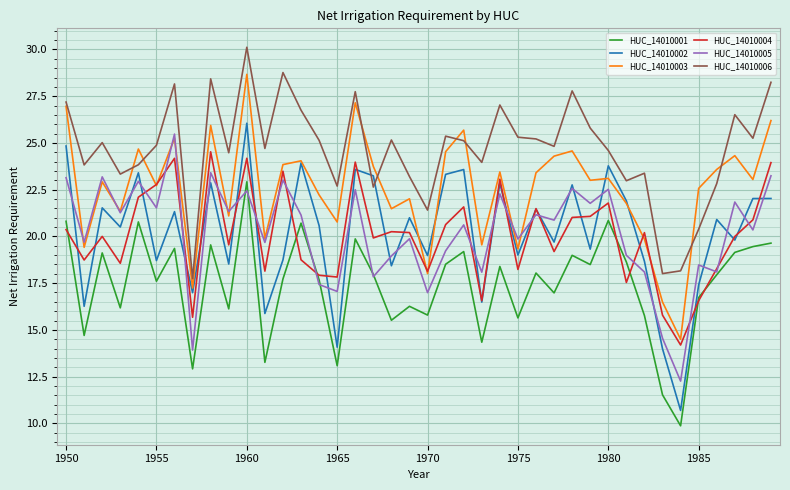

True or false: HUC_14010002 and HUC_14010003 cross at least once.

True